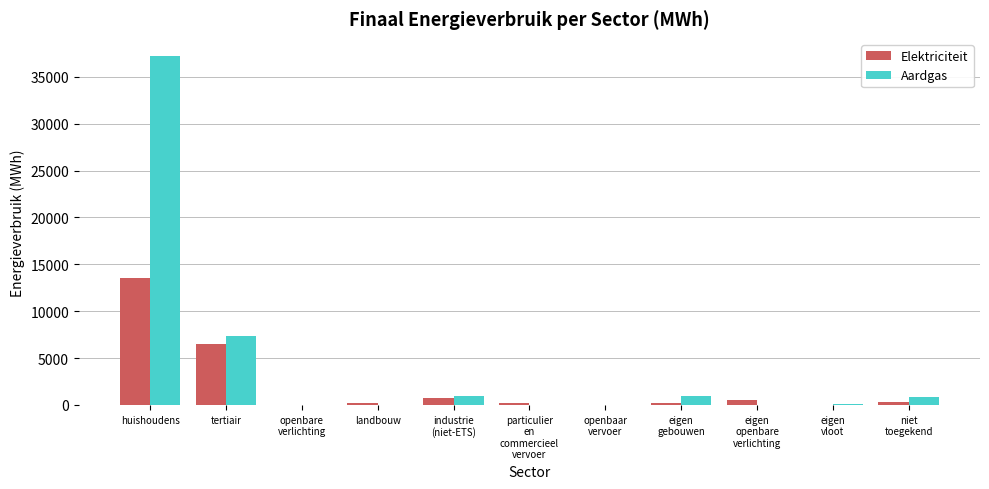

How many groups of bars are there?

11